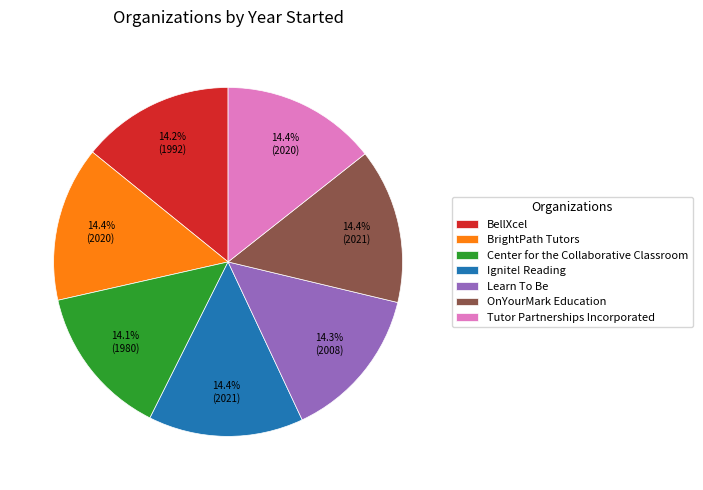

True or false: BrightPath Tutors accounts for 14% of the total.

True